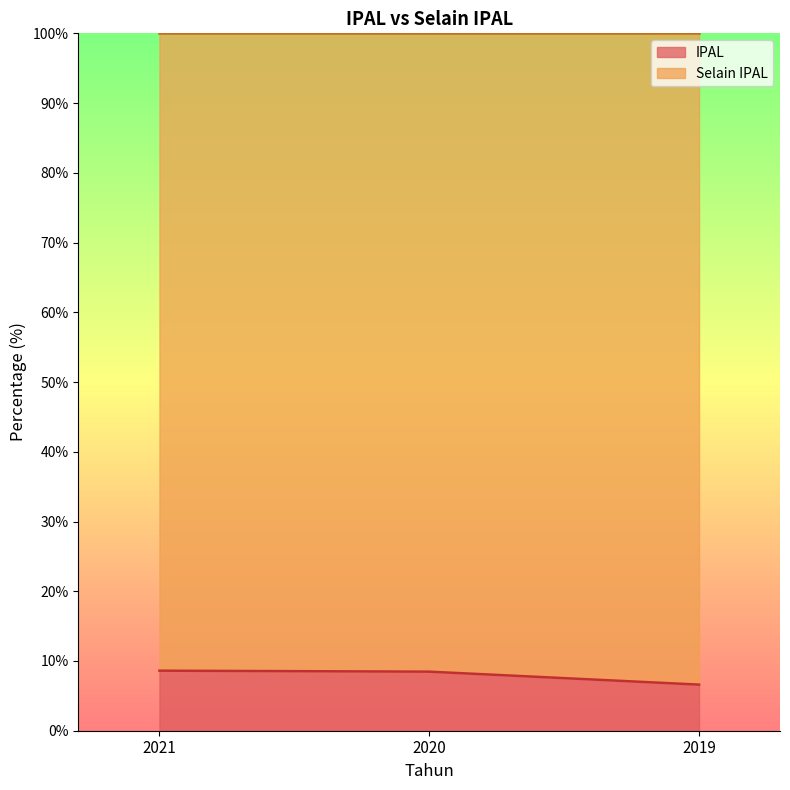

Which category has the highest value across all series?

2021